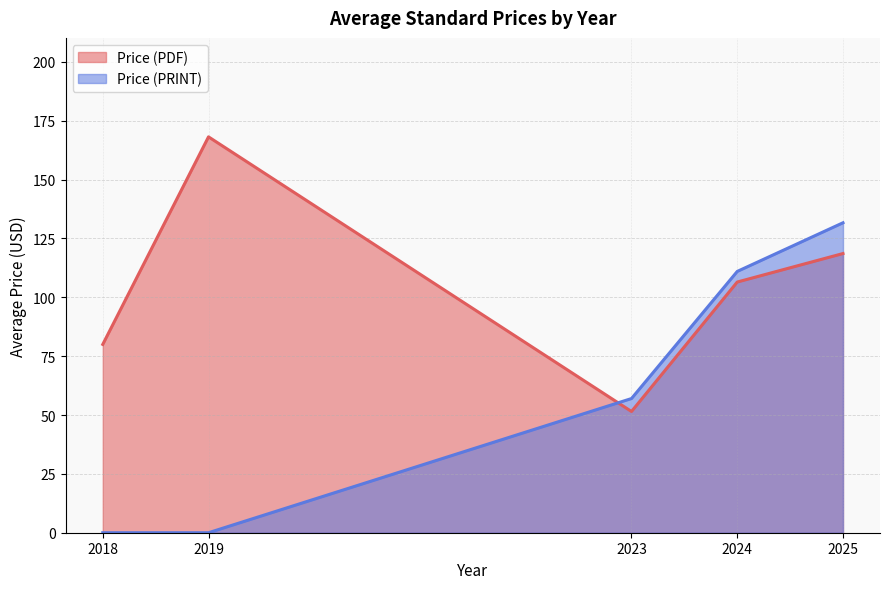

Reading left to right, extract all data points from this chart.

Price (PDF): 2018=80.0	2019=168.2	2023=51.5	2024=106.5	2025=118.6
Price (PRINT): 2018=0.0	2019=0.0	2023=57.0	2024=111.0	2025=131.7